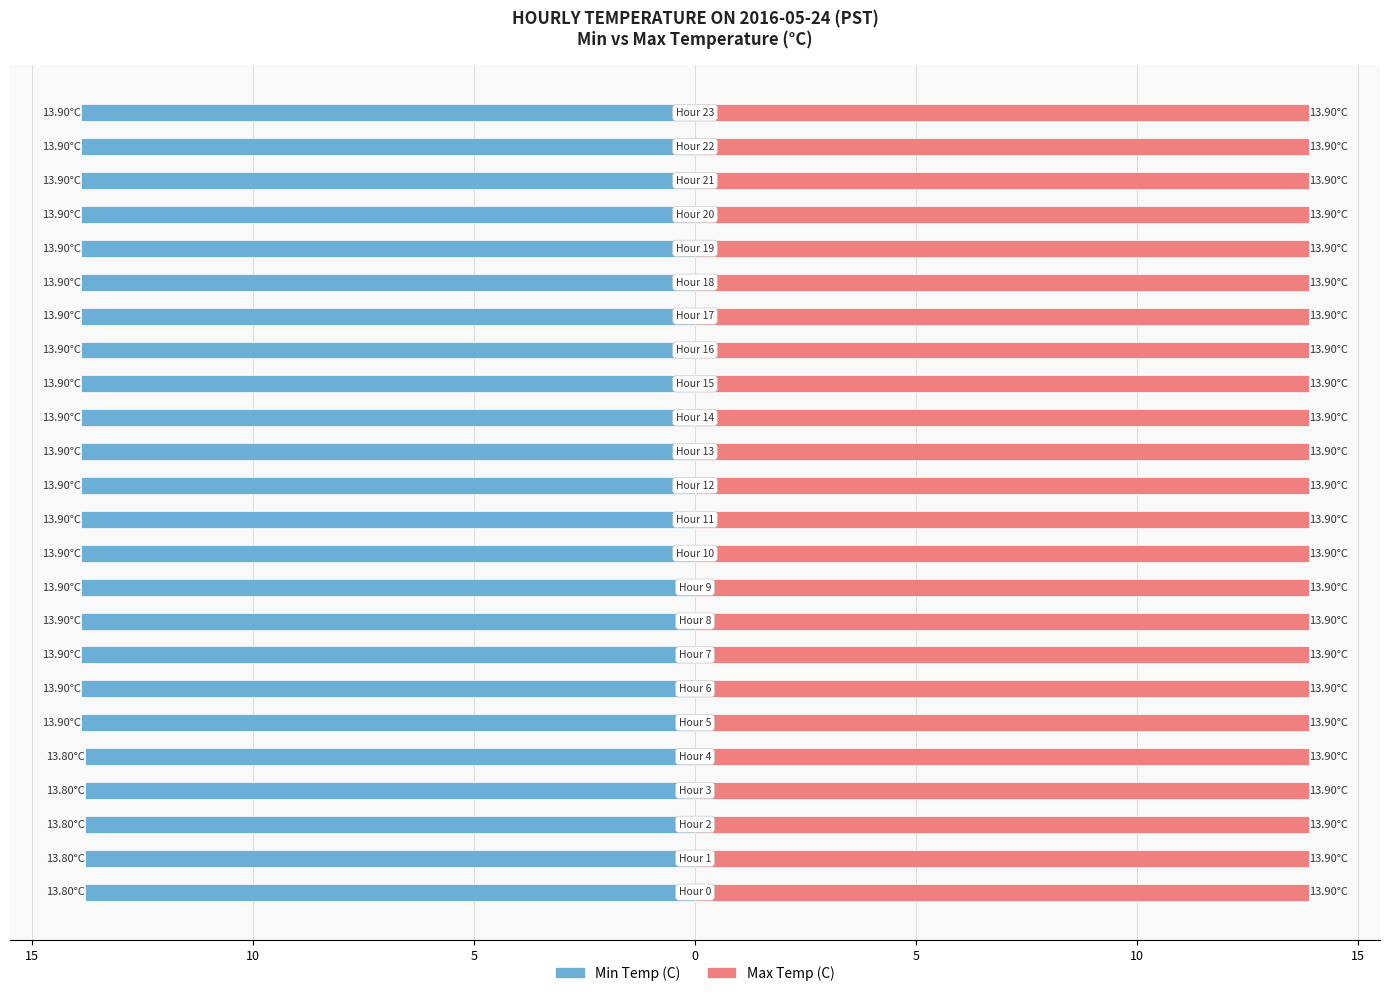

How many bars are there in total?

48